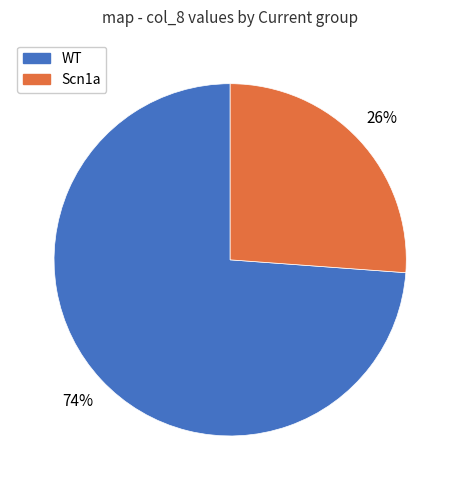

To the nearest percent, what is the average slice percentage?

50%